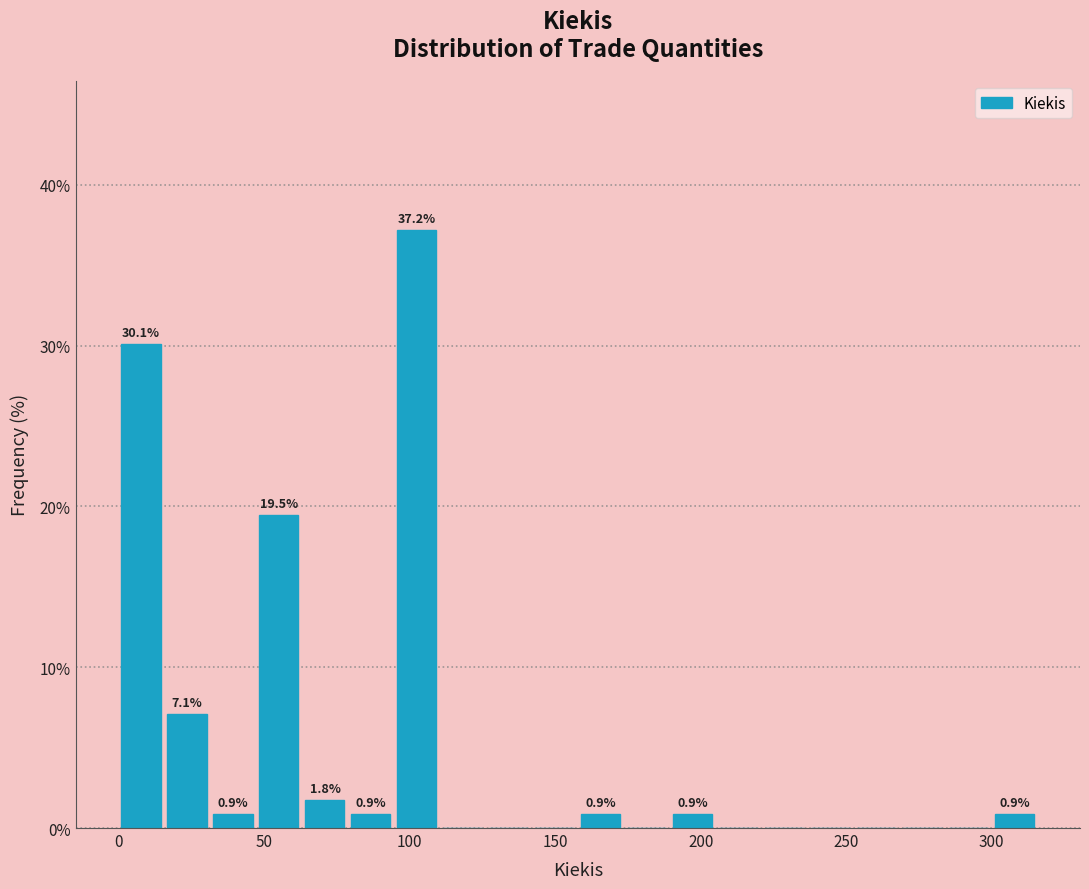

Read against the x-axis, roughly where is the centre of the tallest bar?

105